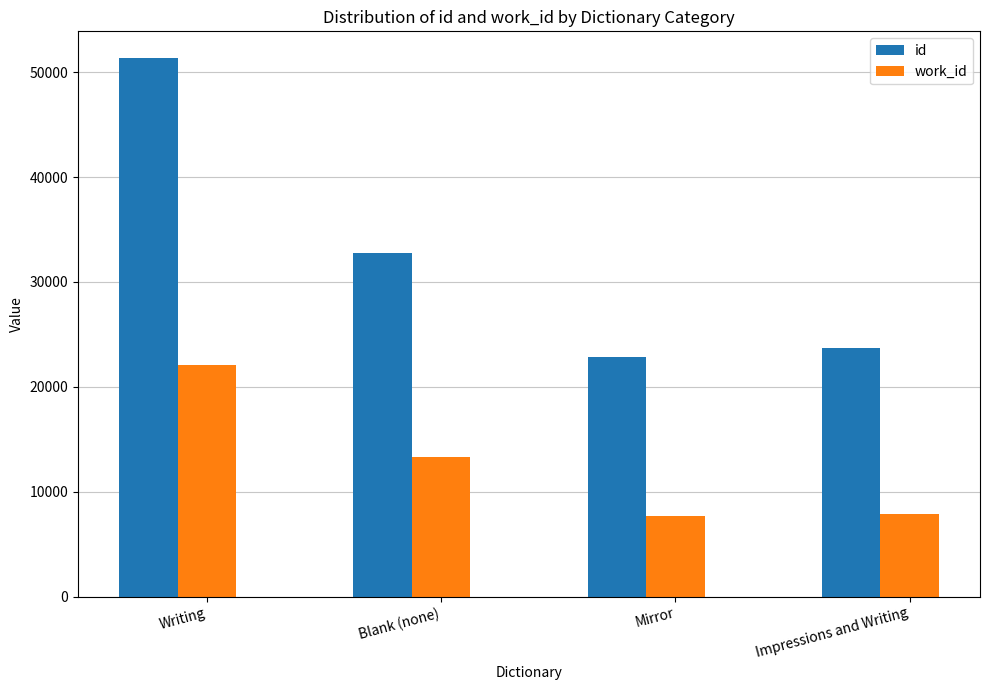

True or false: id has a value of 31399 at Impressions and Writing.

False